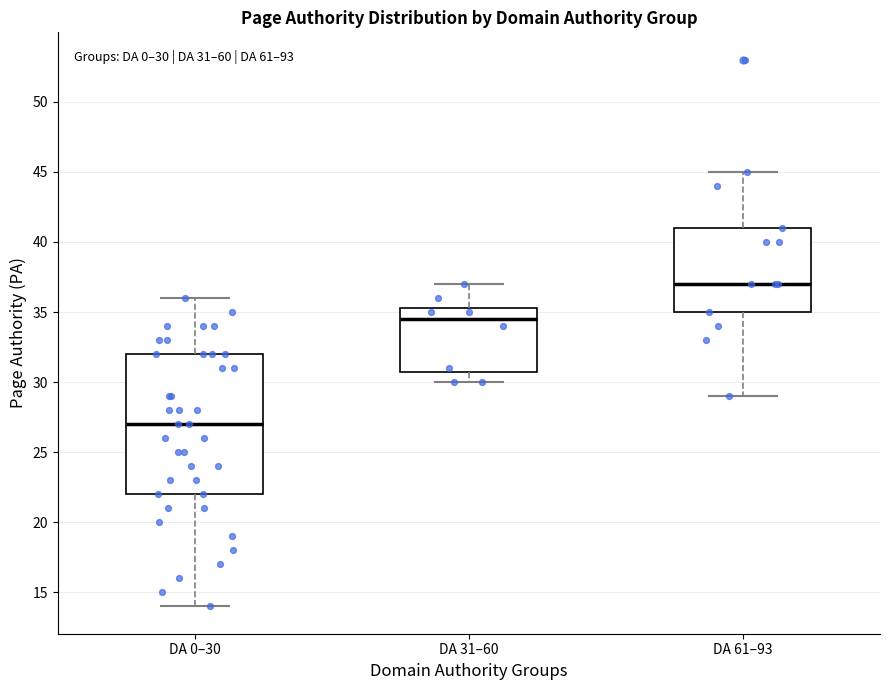

Comparing the boxes themselves (not the whiskers), which one is the tallest?

DA 0–30